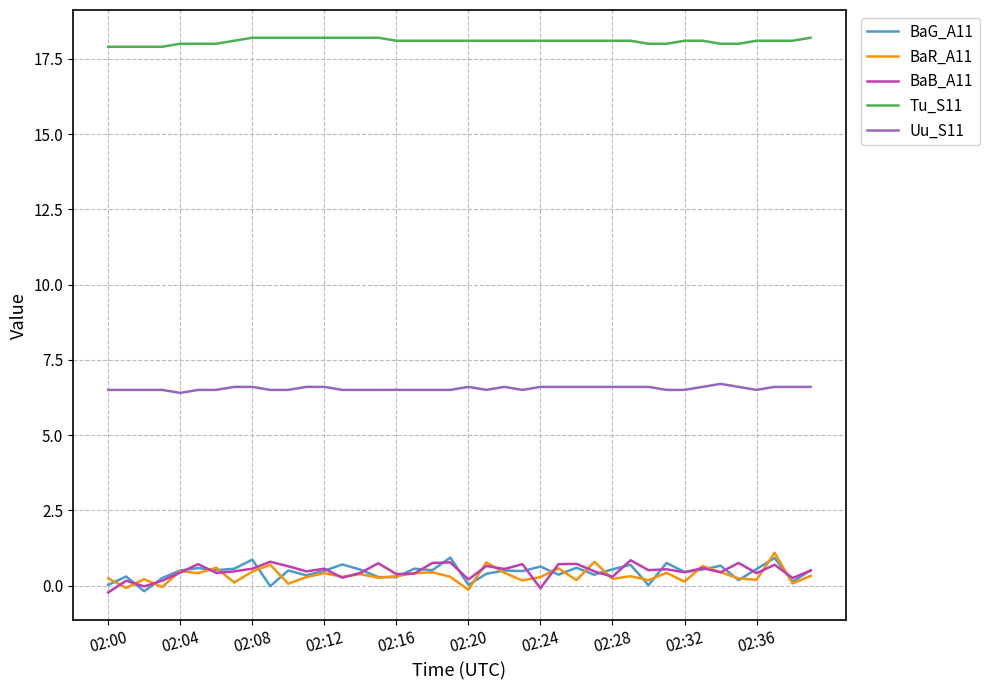

What is the average value of the BaG_A11 series?

0.4